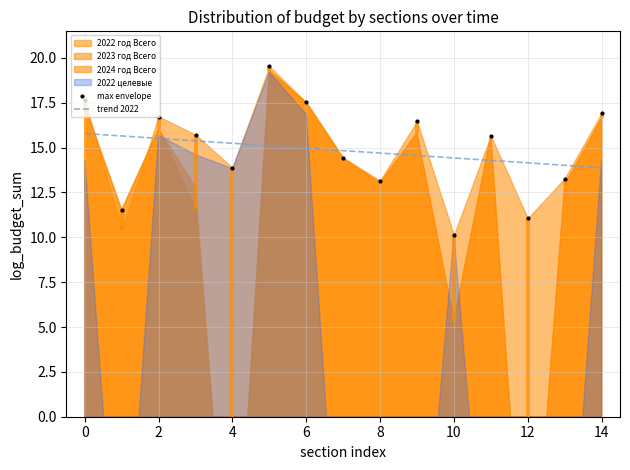

What is the greatest value displayed?

19.5